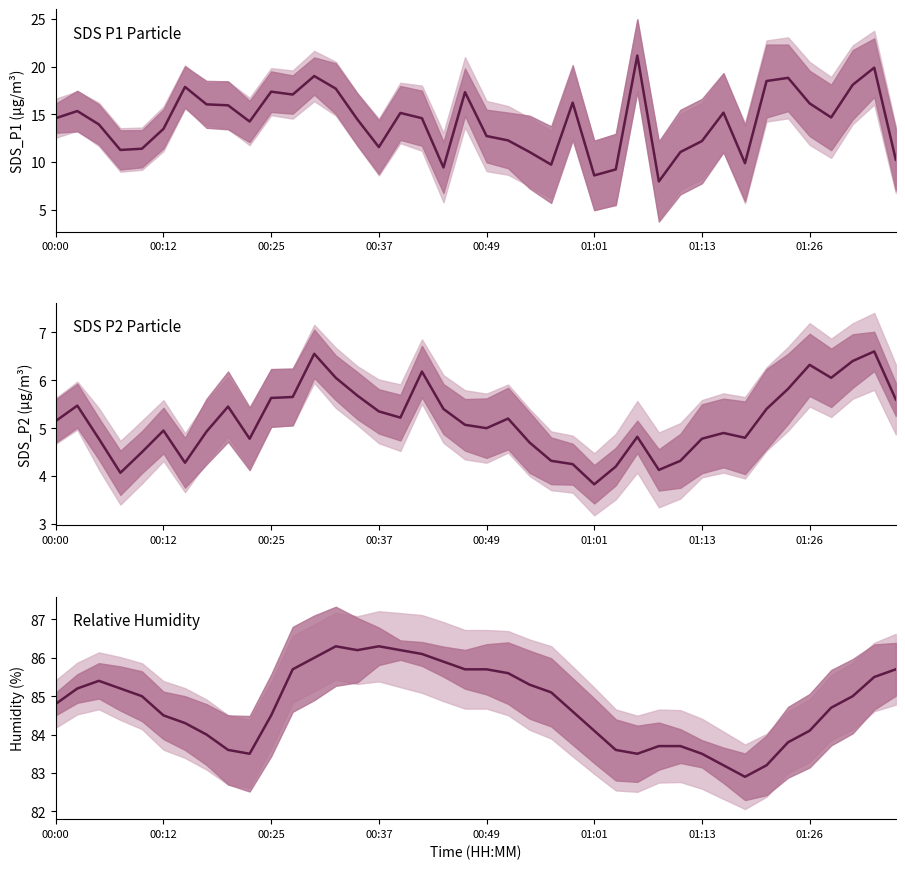

What is the sum of all Humidity values?

3390.9